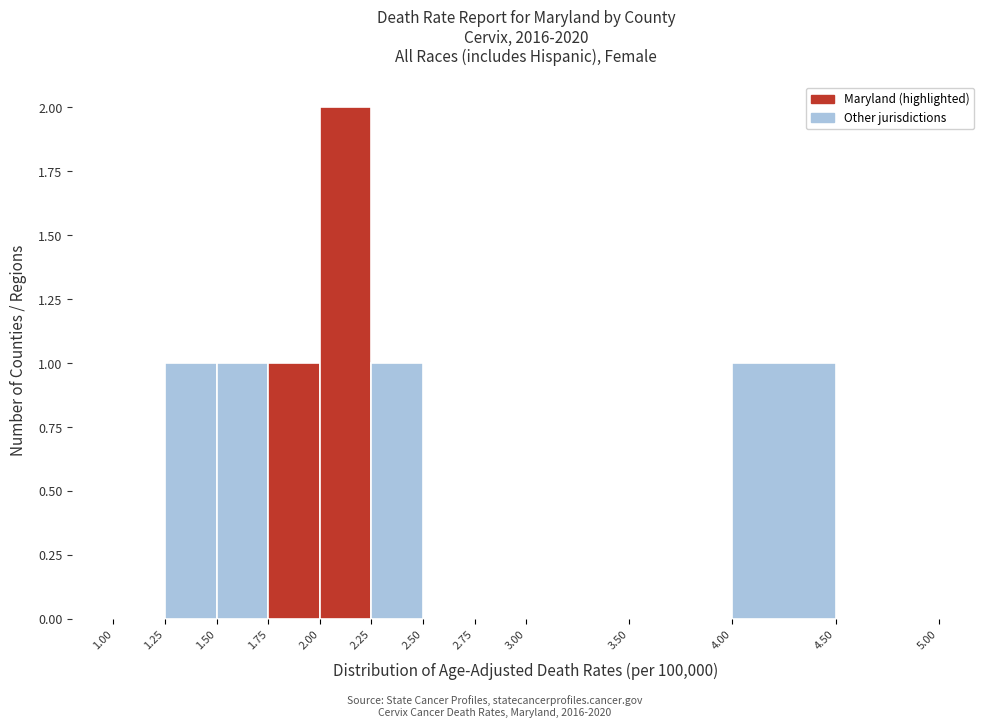

Over which range of the x-axis is the bar tallest?

2.00 to 2.25